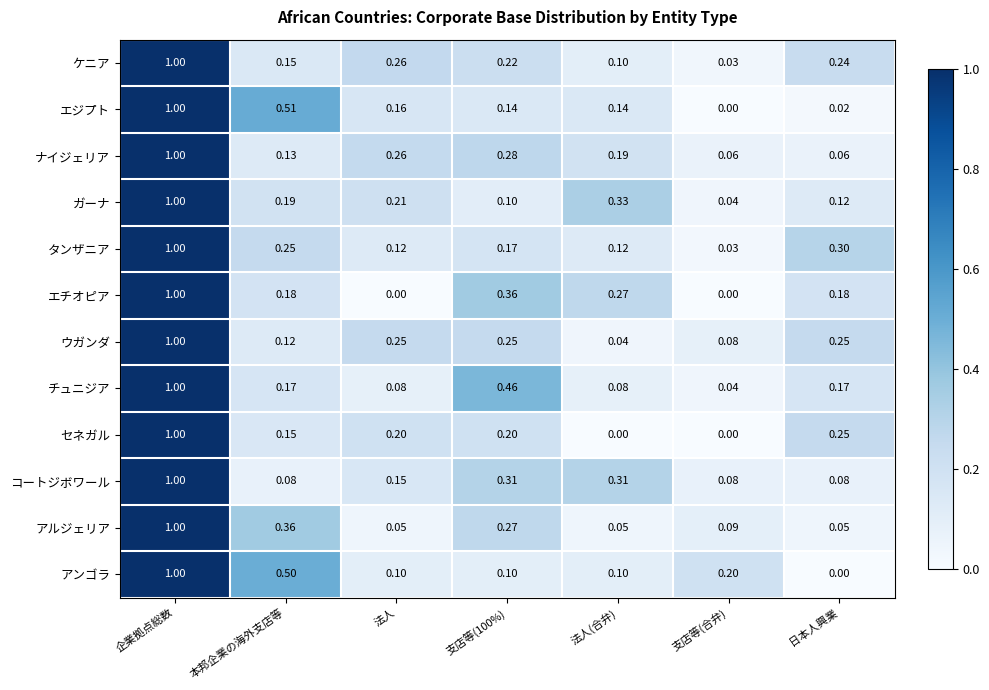

What is the total value across all series at 法人?

1.8